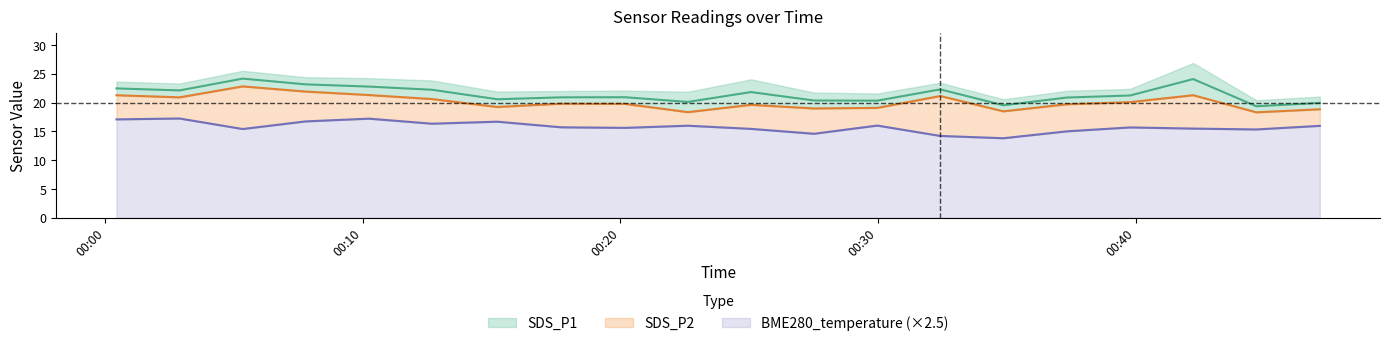

Does the chart have visible grid lines?

No